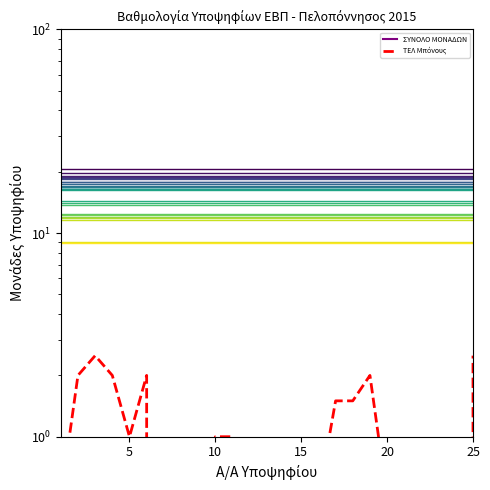

At which category does the data reach its first local valley?

5